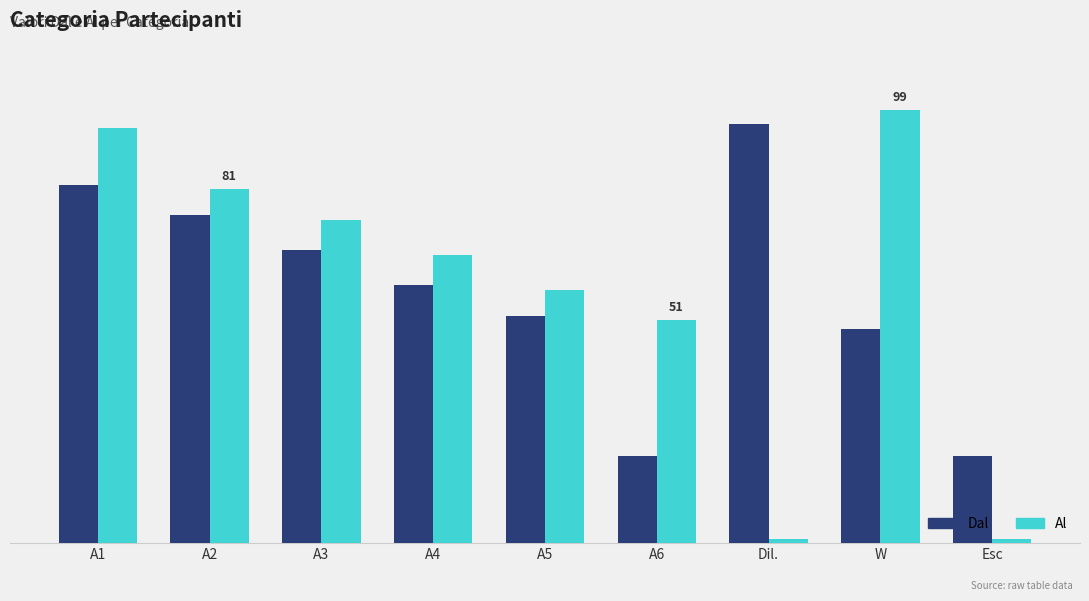

Which series has the largest range (max minus min)?

Al